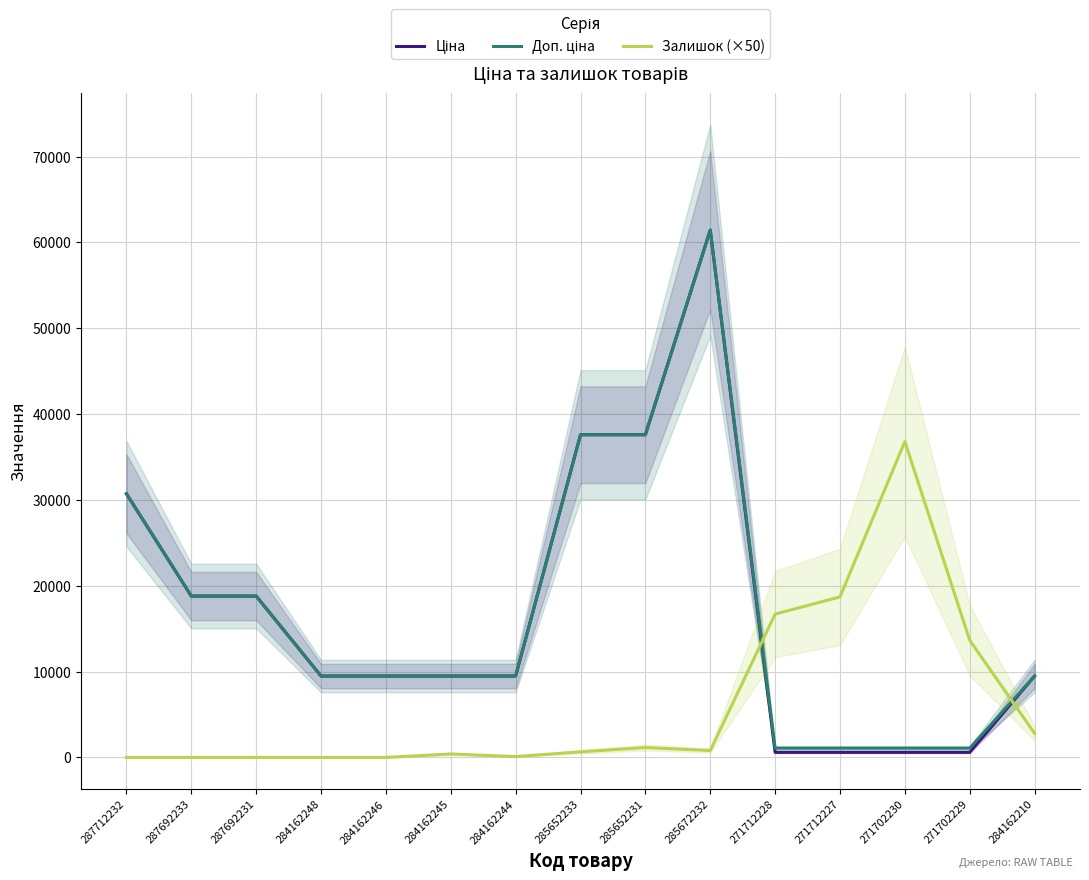

What is the greatest value displayed?

61434.3